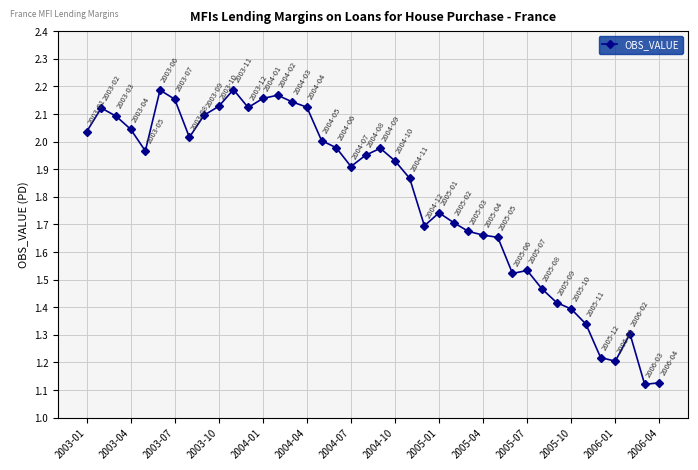

What is the sum of all values?

72.1